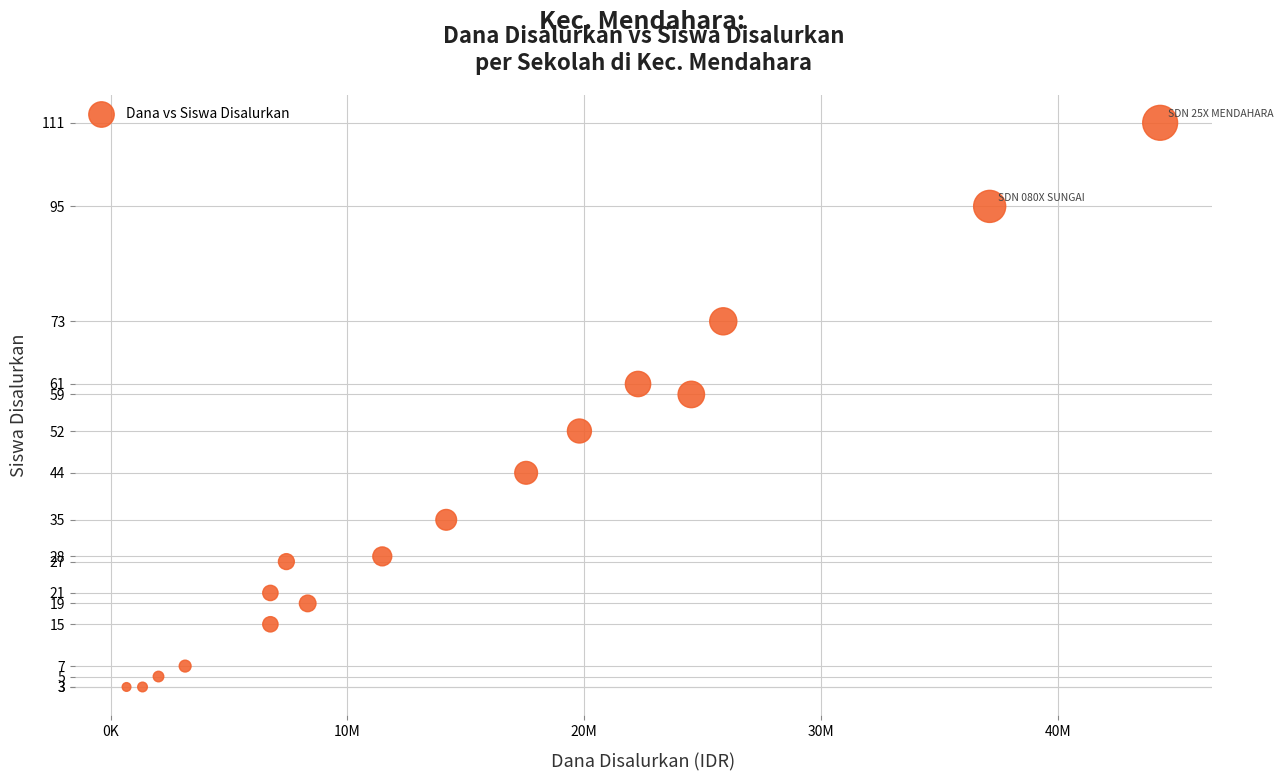

What Y value in the scatter plot is closest to 57?

59